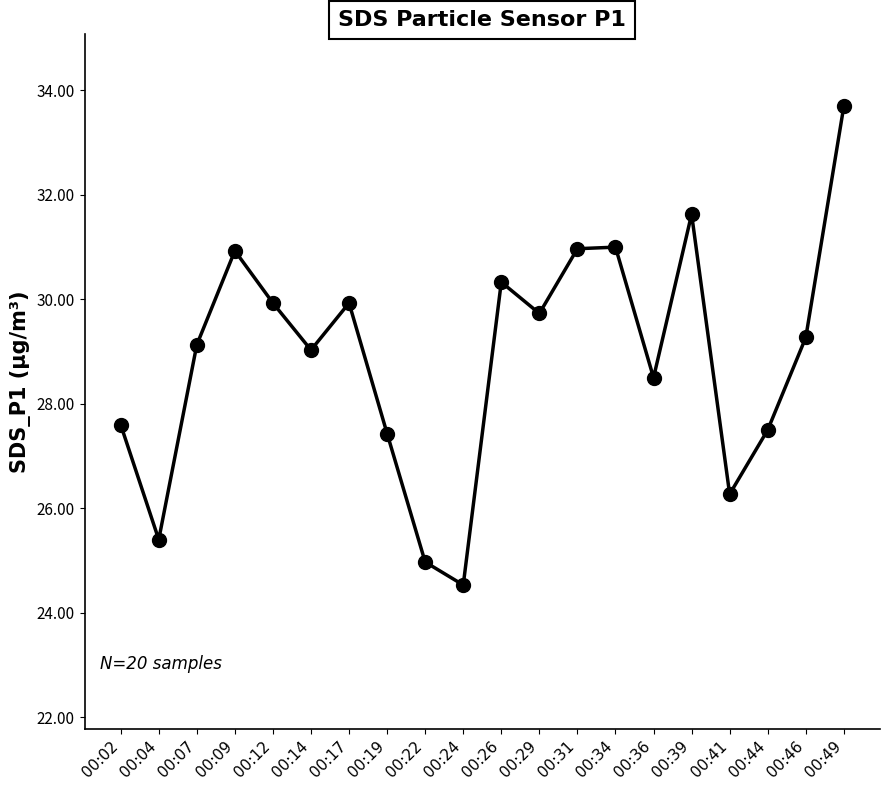

Between 00:34 and 00:44, which is larger?

00:34